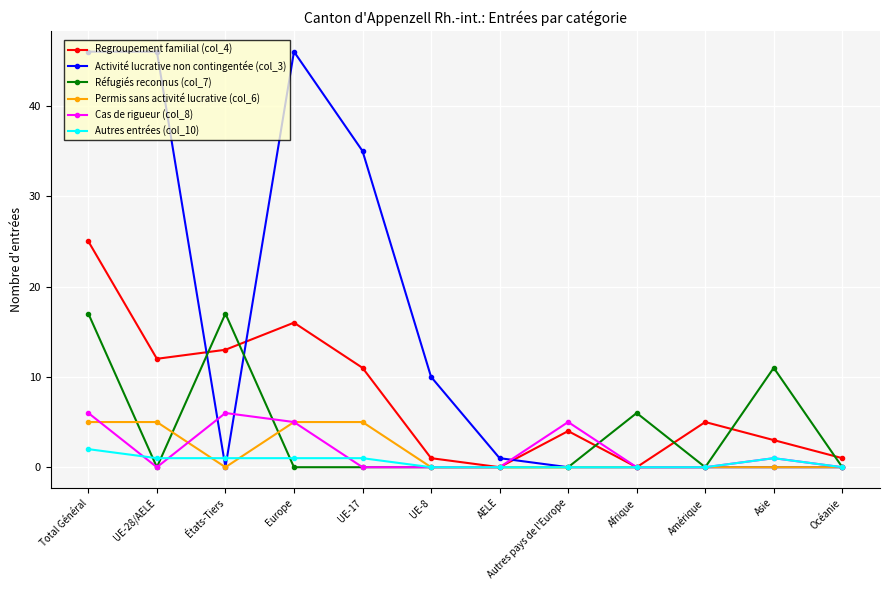

Where does the Regroupement familial (col_4) series first go above 5?

Total Général